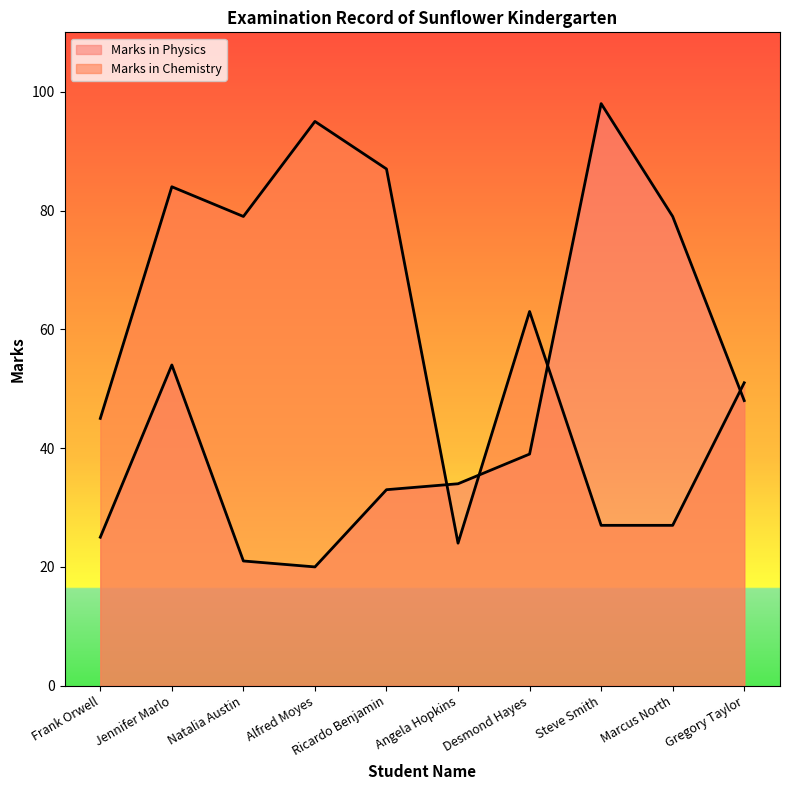

How many categories are shown in the chart?

10